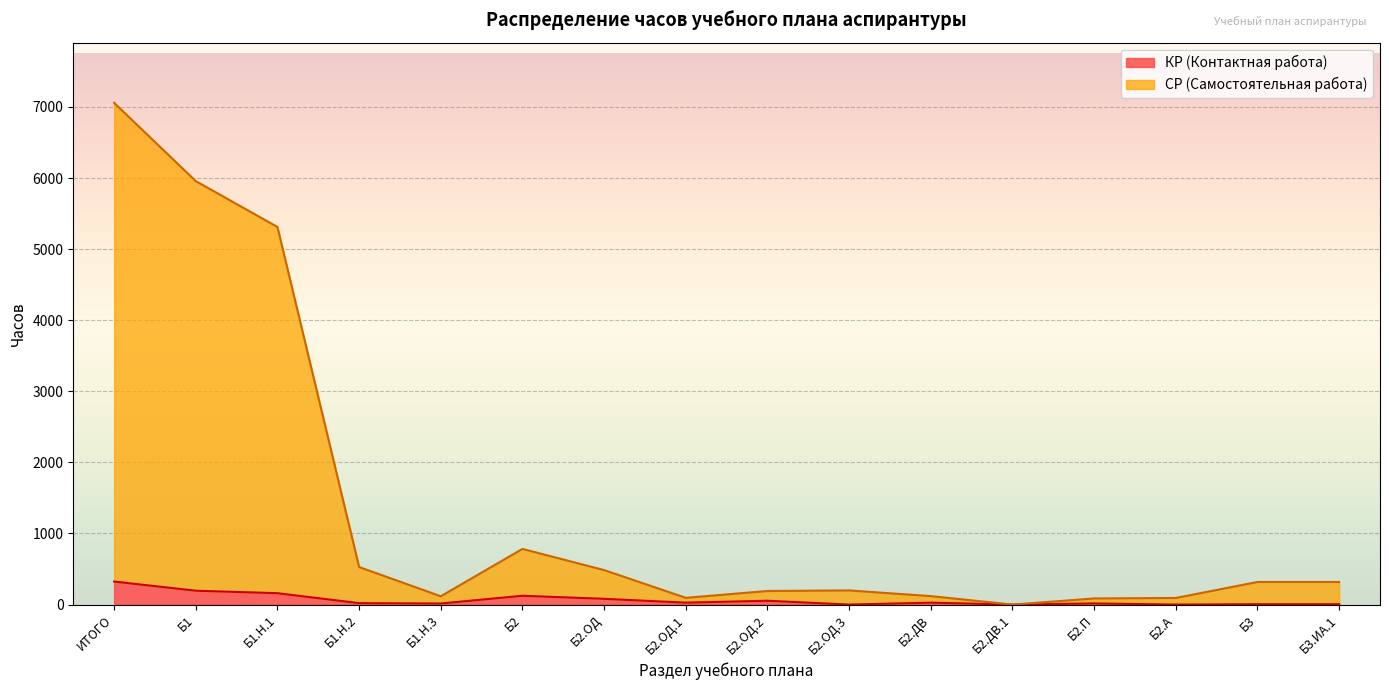

What are all the series names shown in the legend?

КР (Контактная работа), СР (Самостоятельная работа)